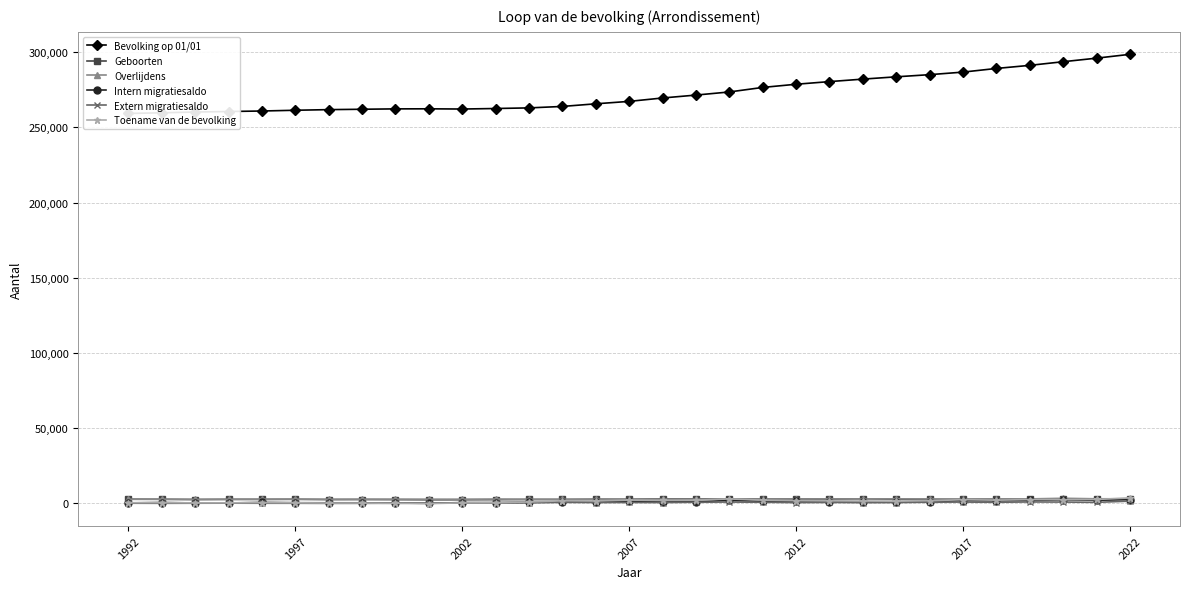

What is the label of the 31st point from the right?

1992